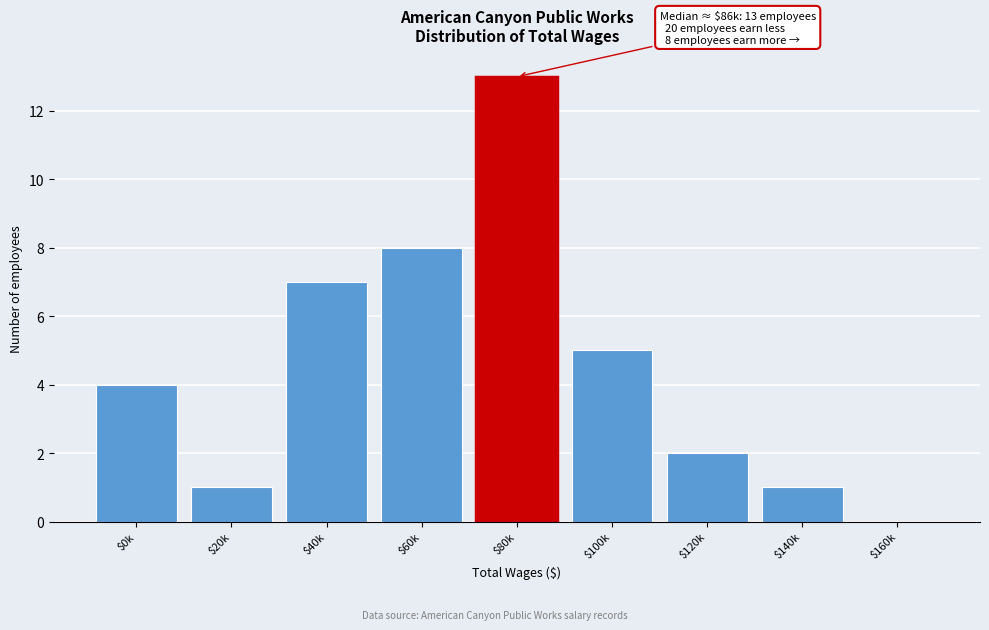

Is it true that the value at $120k is 3?

False